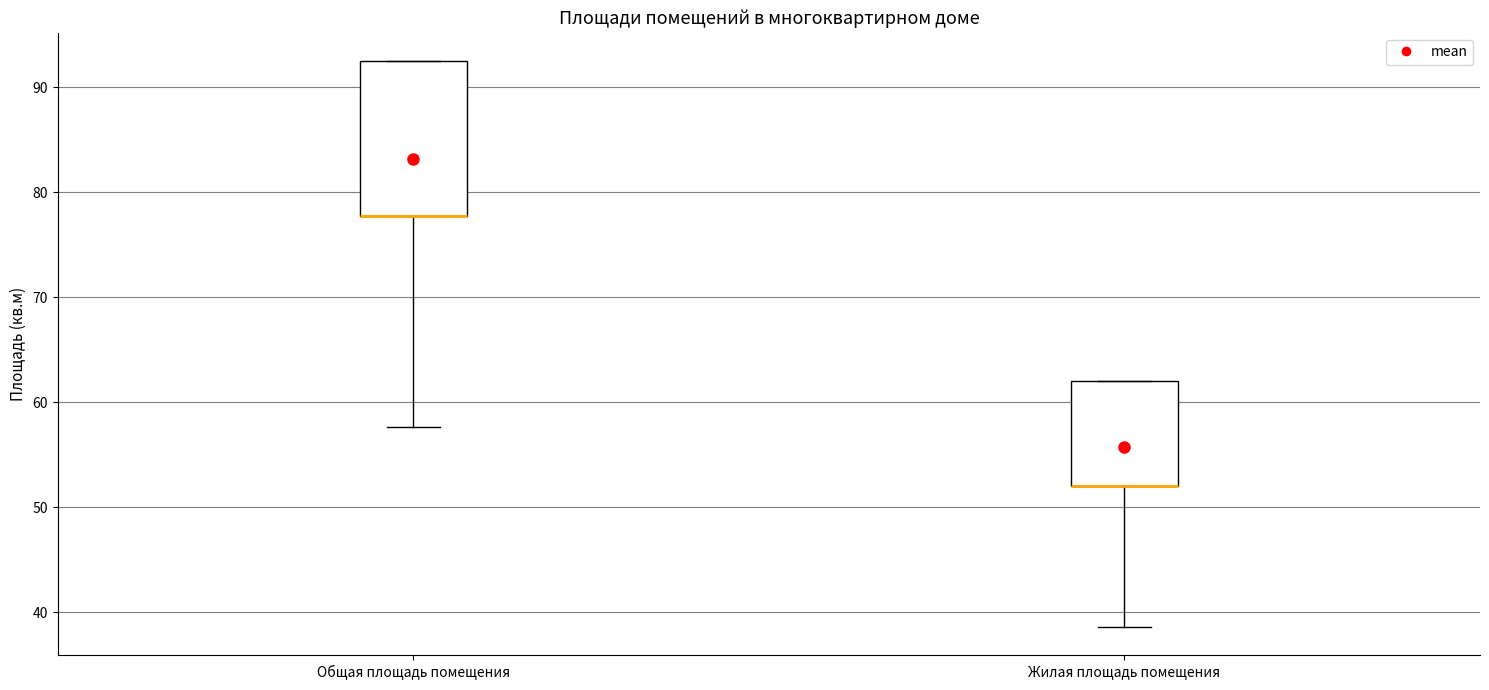

Which box is the tallest, from its lower edge to its upper edge?

Общая площадь помещения